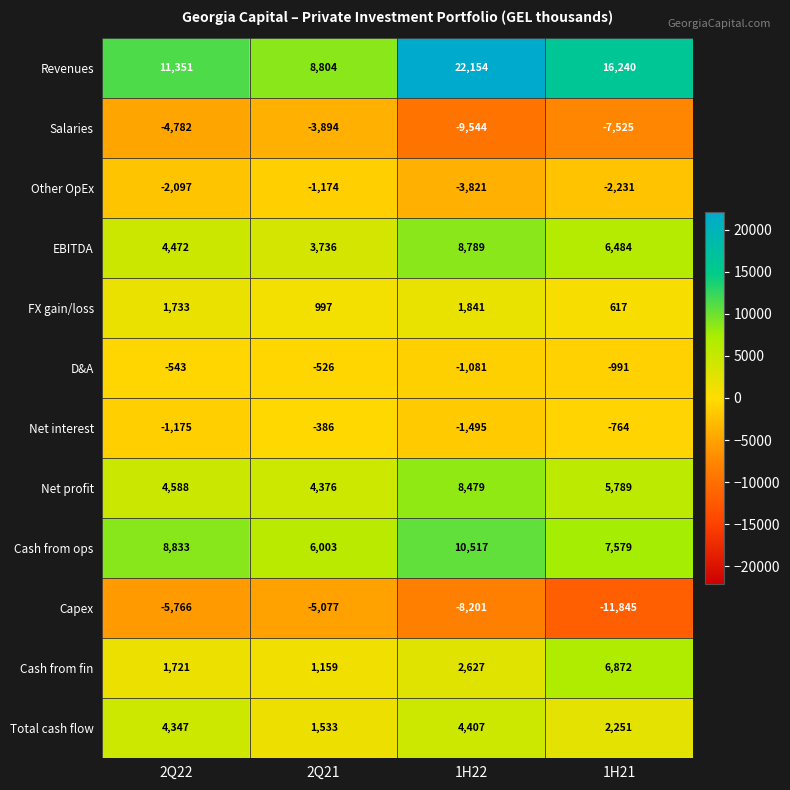

What is the spread (max minus min) of values at 1H21?

28085